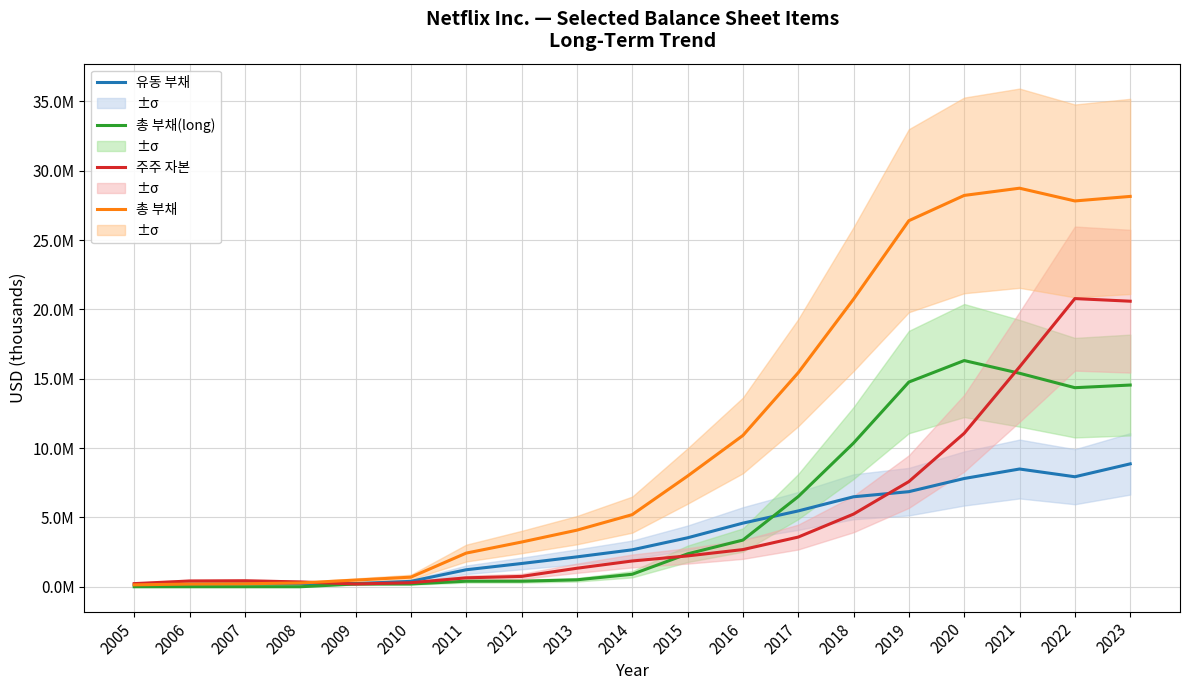

What are all the series names shown in the legend?

유동 부채, 총 부채(long), 주주 자본, 총 부채